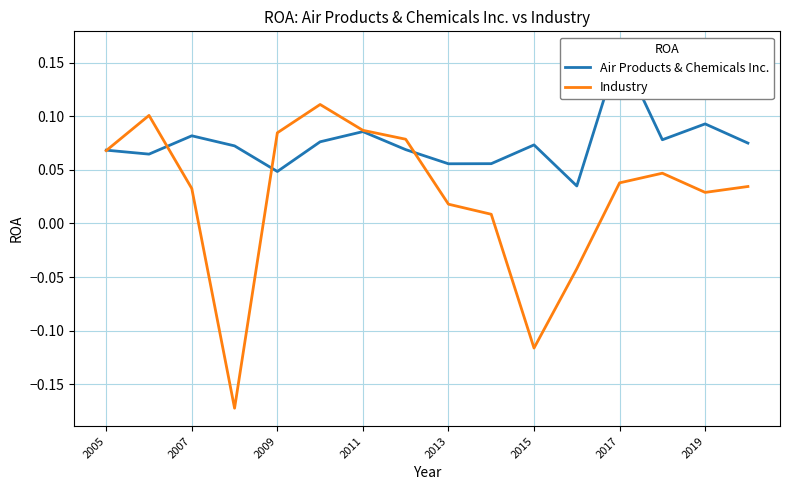

Does the chart display data point markers on the line(s)?

No